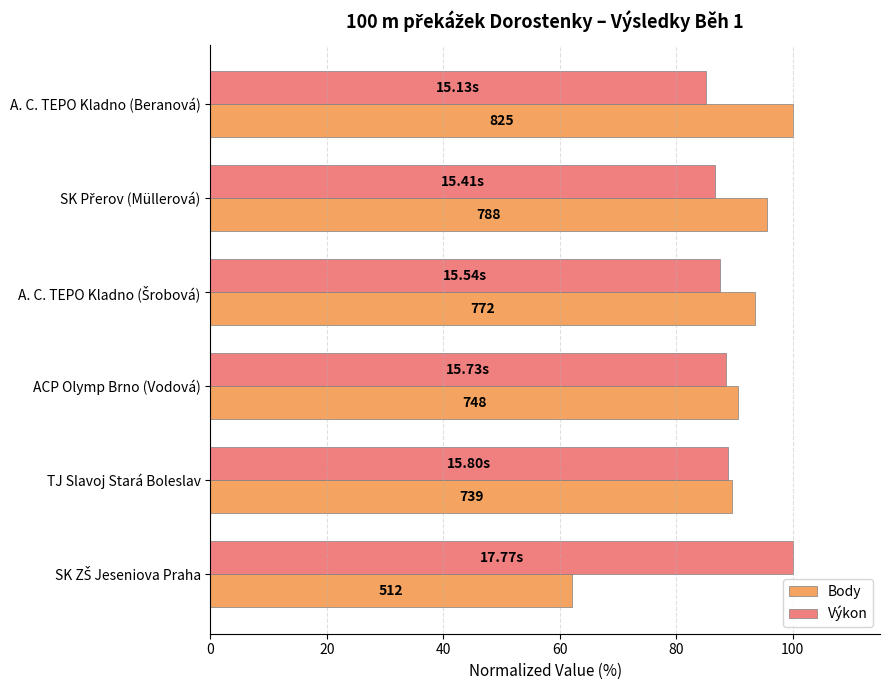

Which series has the largest range (max minus min)?

Body